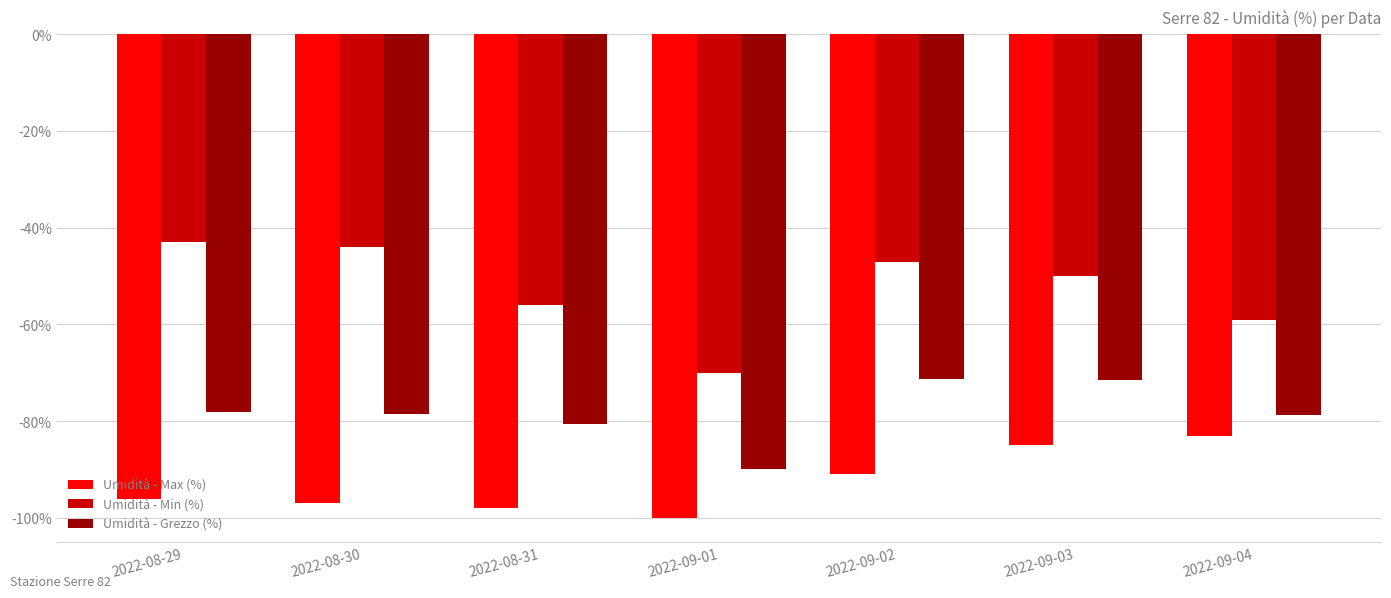

The value of Umidità - Max (%) at 2022-08-30 is -150.2. True or false?

False